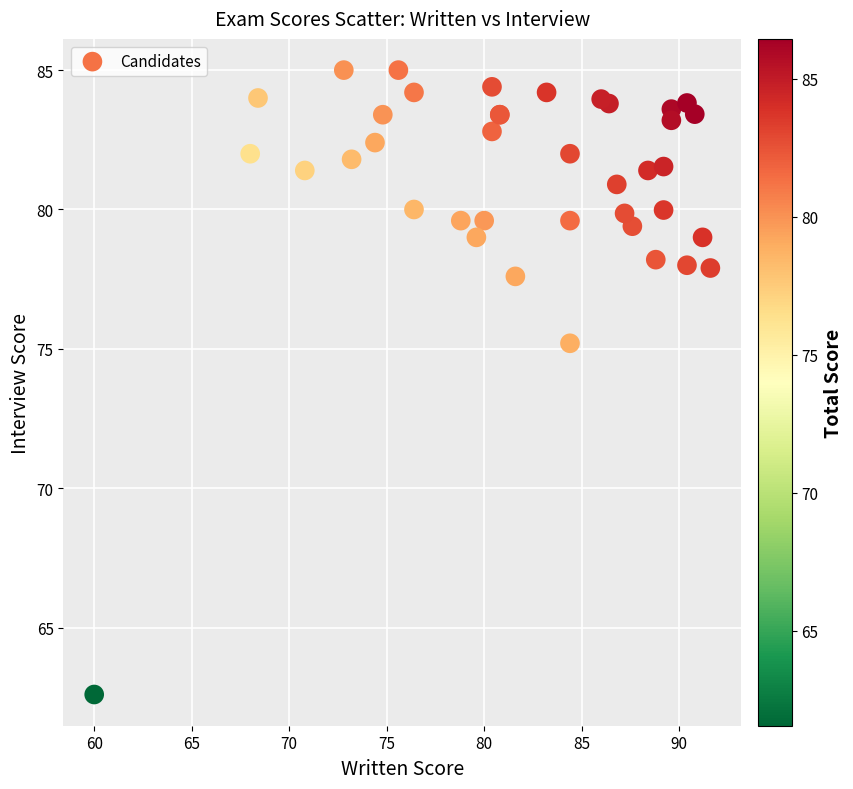

What Y value in the scatter plot is closest to 73?

75.2